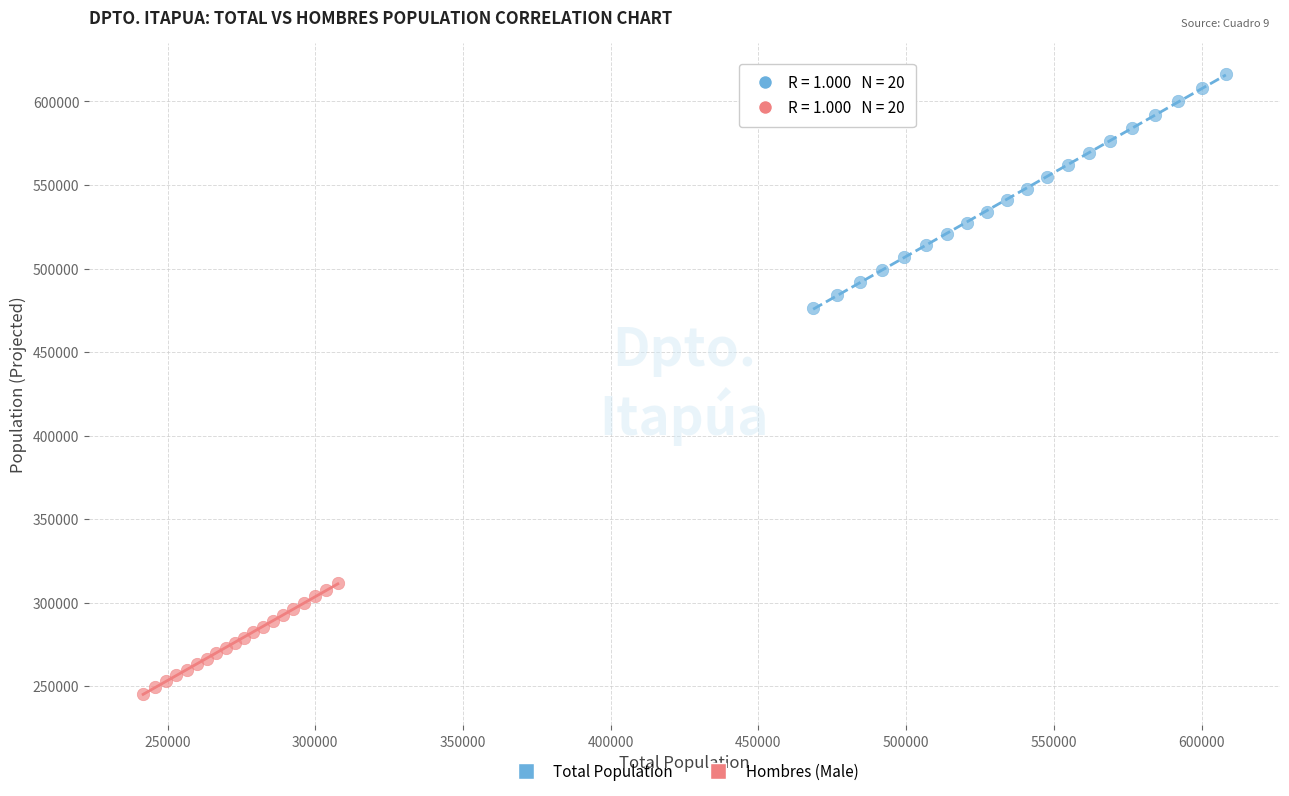

Which series contains the highest Y value?

Total Population